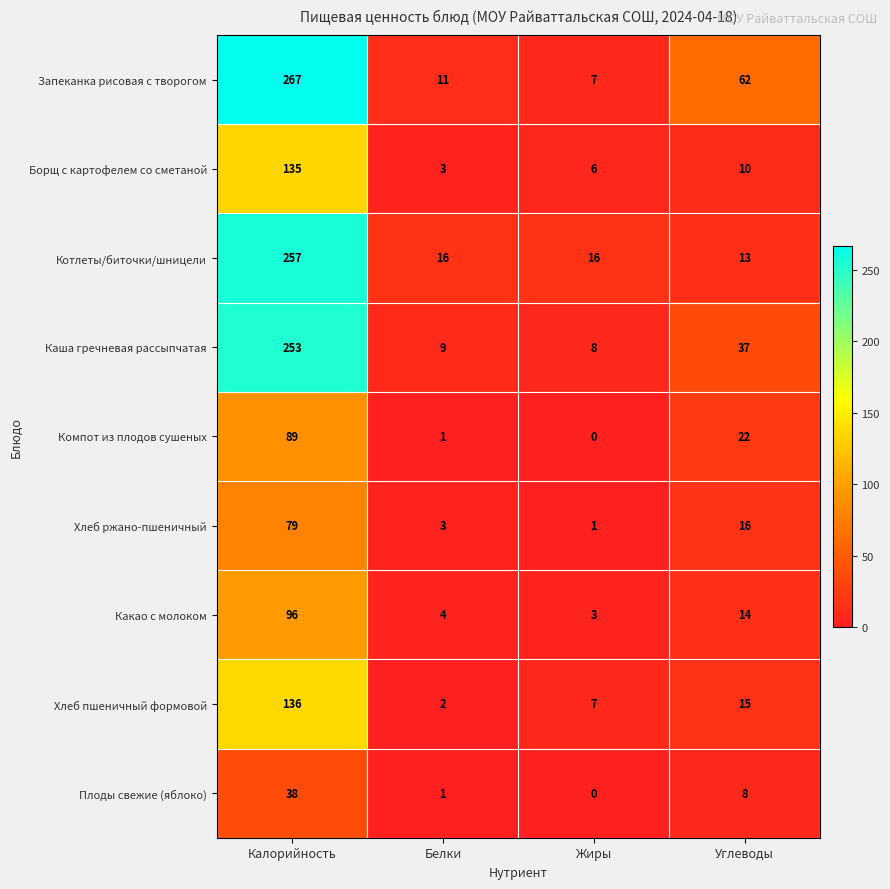

How many data points in Компот из плодов сушеных are less than 22?

2